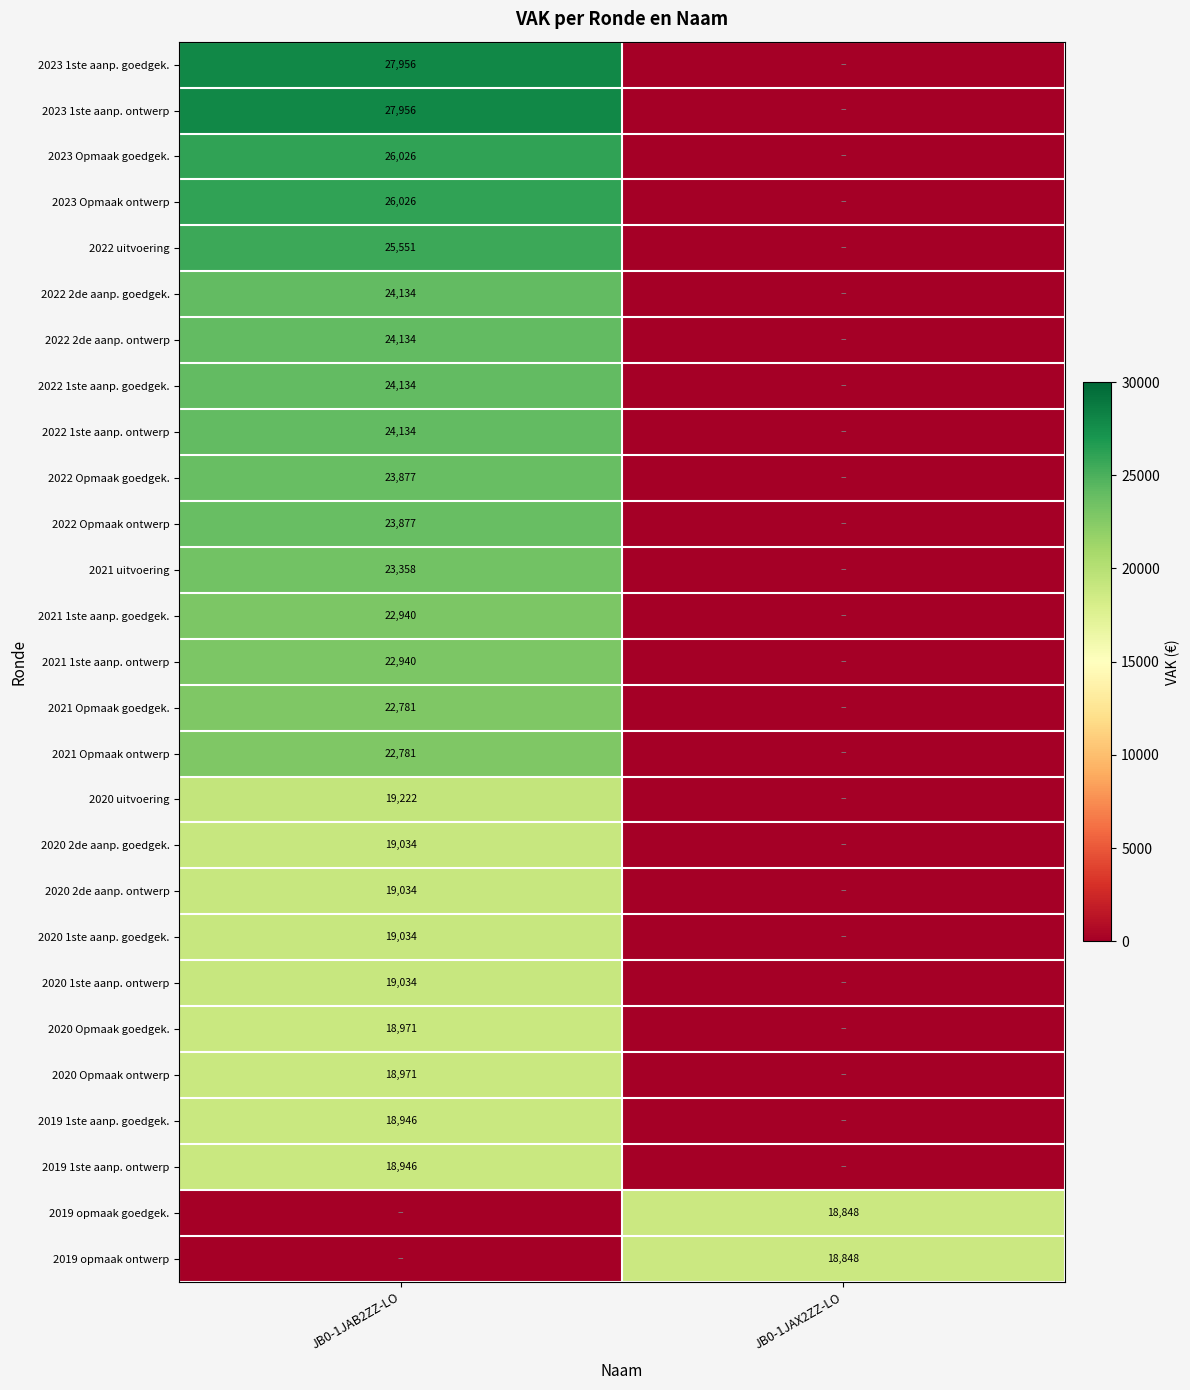

What is the total value across all series at JB0-1JAX2ZZ-LO?

37696